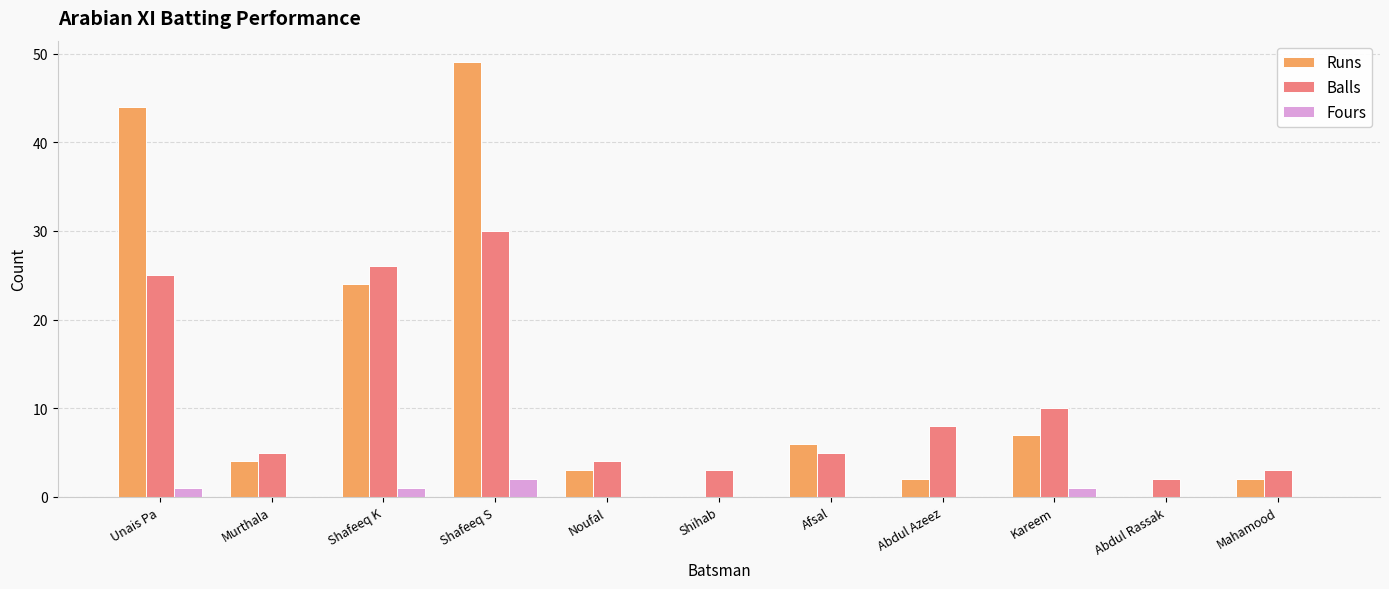

Between Shafeeq K and Abdul Azeez, which series saw the biggest shift?

Runs